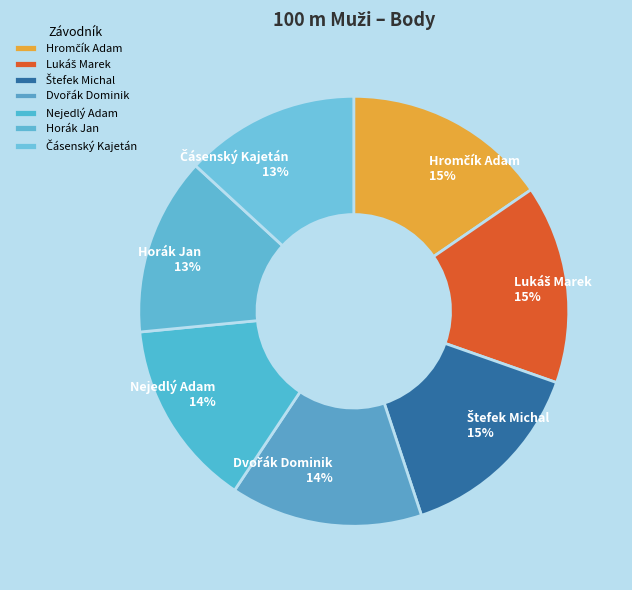

To the nearest percent, what is the average slice percentage?

14%